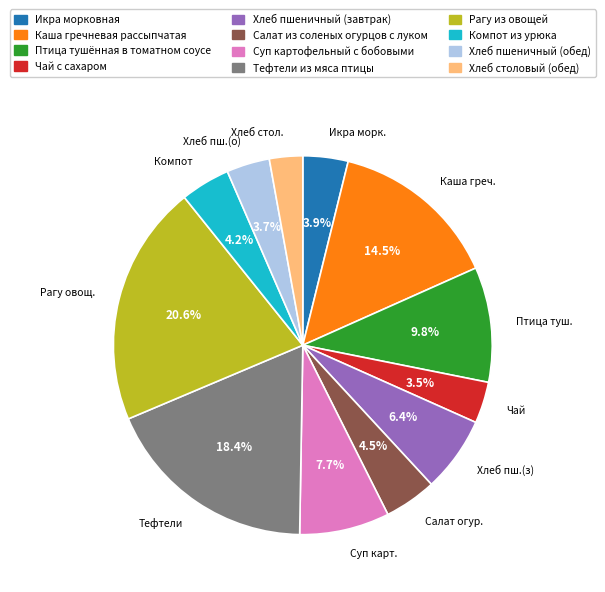

True or false: Хлеб пшеничный (обед) accounts for 4% of the total.

True